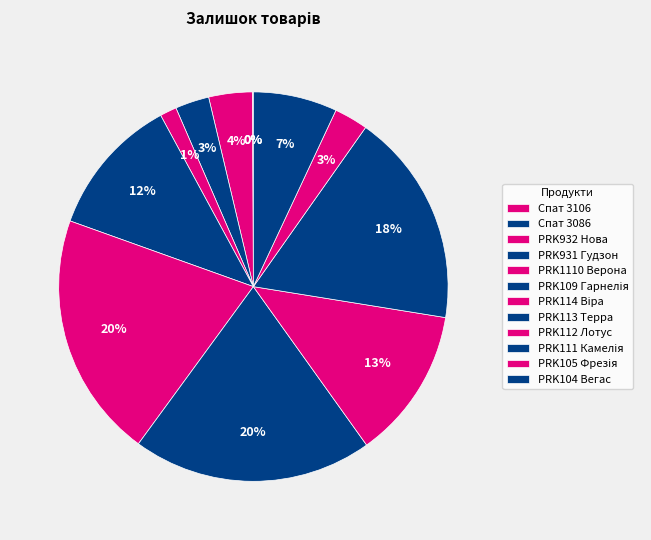

To the nearest percent, what is the difference between the largest and smallest slice percentages?

20%